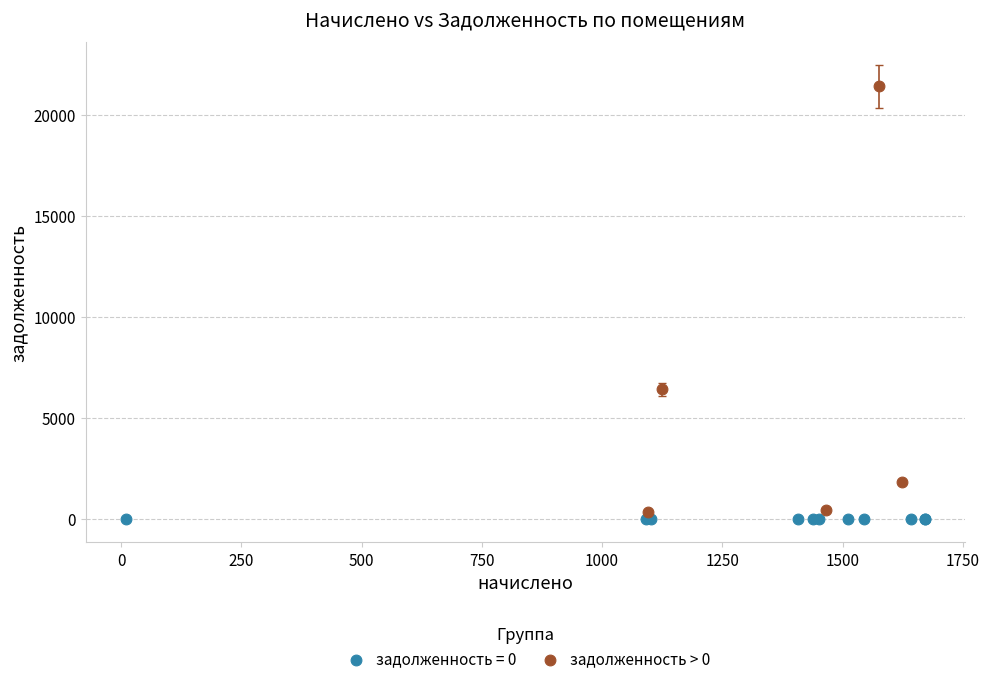

Which series contains the highest Y value?

задолженность > 0